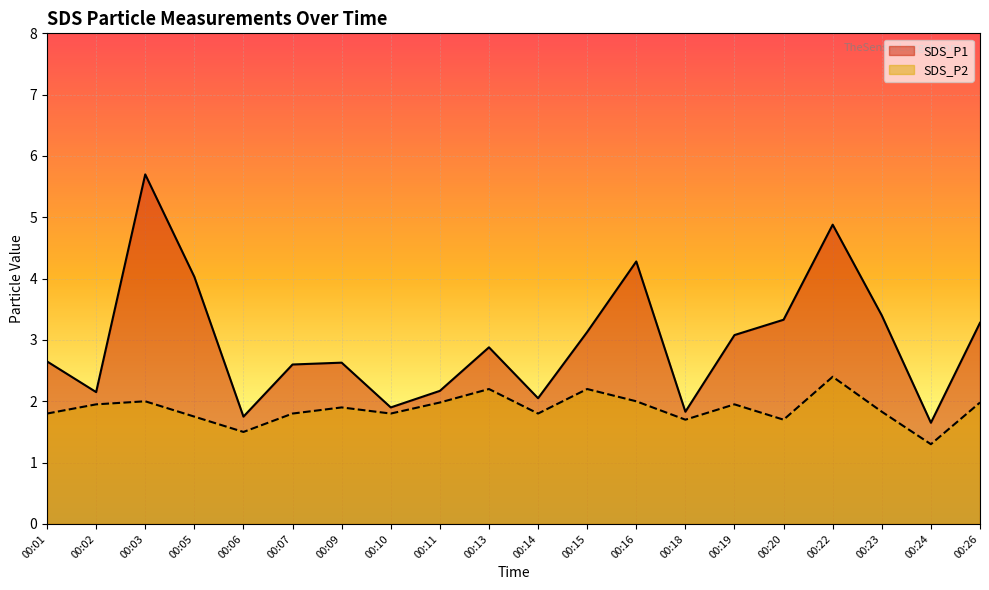

What are all the series names shown in the legend?

SDS_P1, SDS_P2